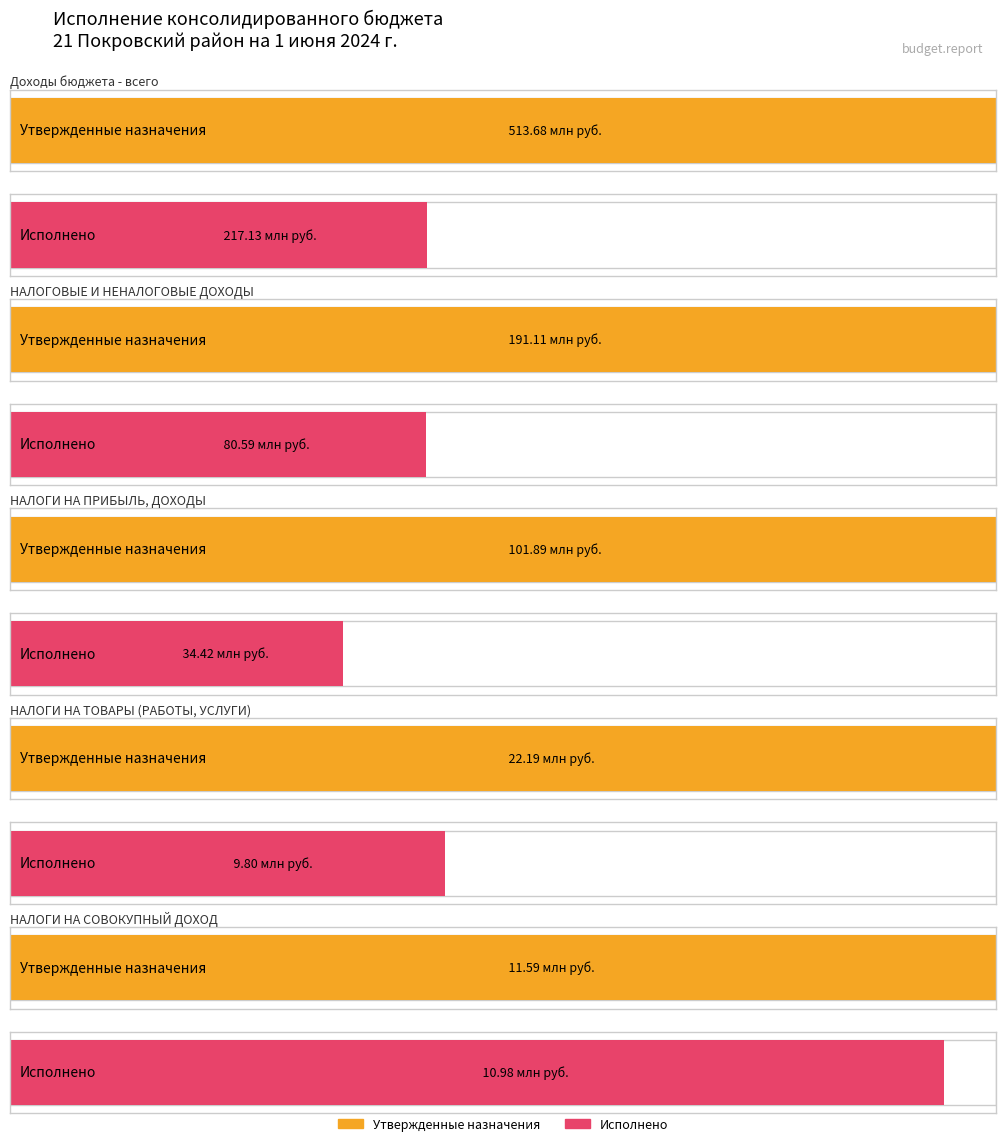

At which label does Утвержденные бюджетные назначения (консолидированный) reach its peak?

Доходы бюджета - всего